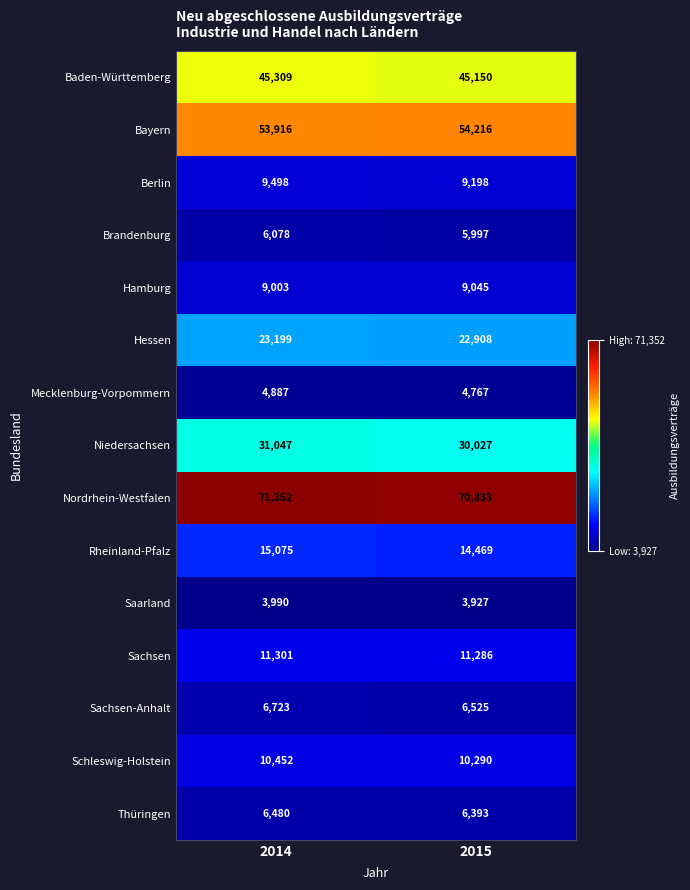

Is it true that Hamburg equals 4494 at 2014?

False